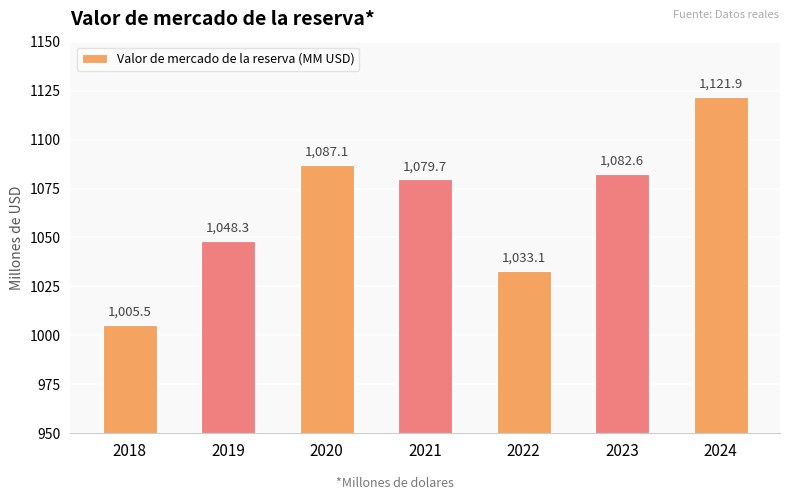

What is the sum of all values?

7458.2